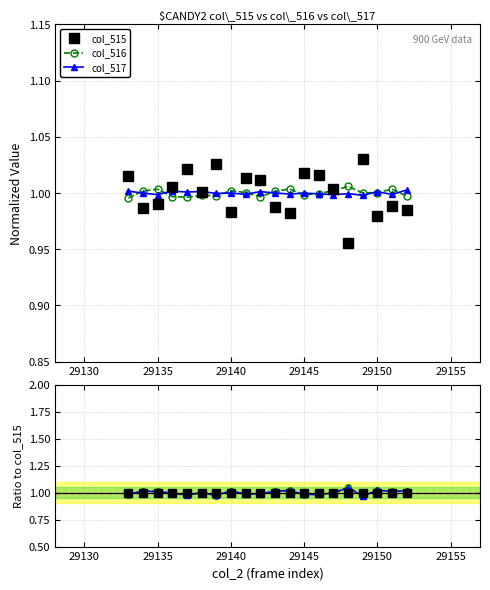

What is the maximum value for col_515?

1.0